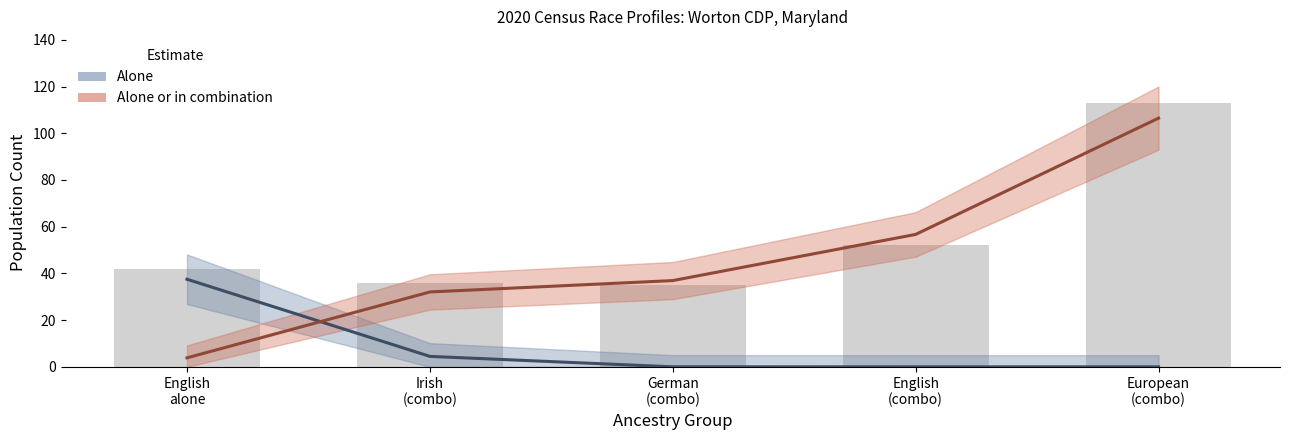

Between English
(combo) and English
alone, which is larger?

English
alone